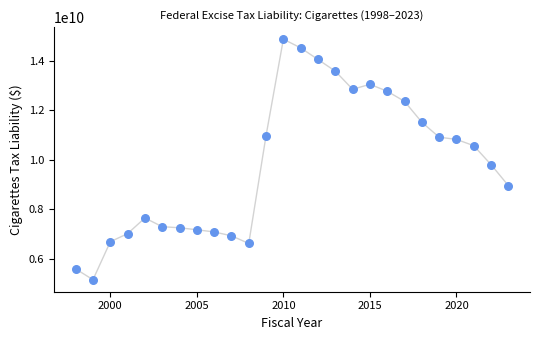

What Y value in the scatter plot is closest to 10016251000?

9805822493.9